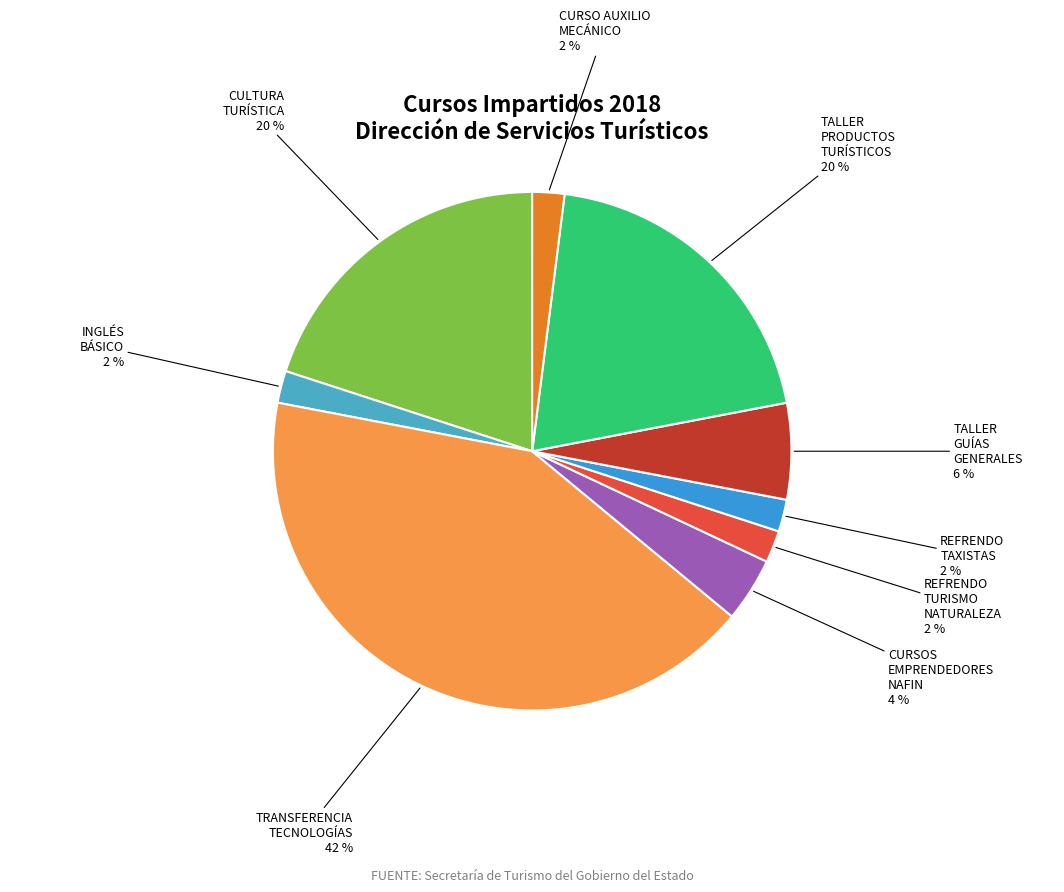

Is INGLÉS BÁSICO the majority of the pie?

No